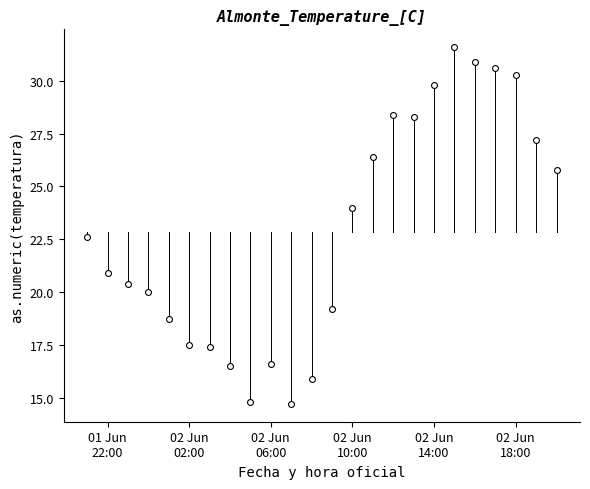

What Y value in the scatter plot is closest to 23?

22.6